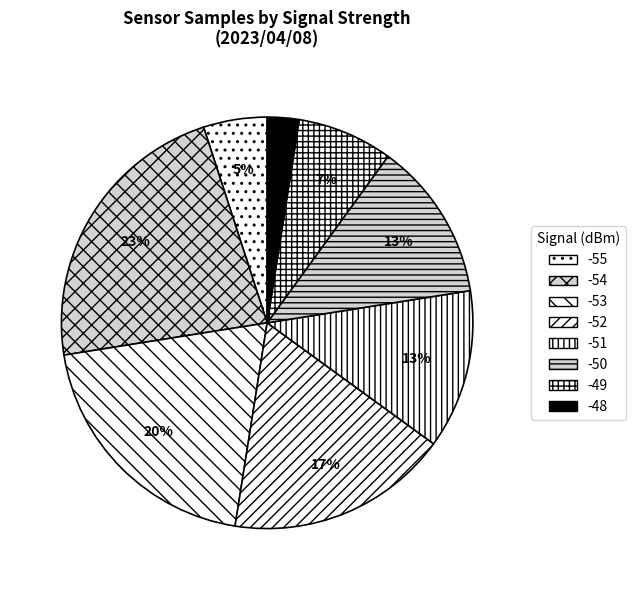

Do -52 and -54 together represent more than half of the pie?

No